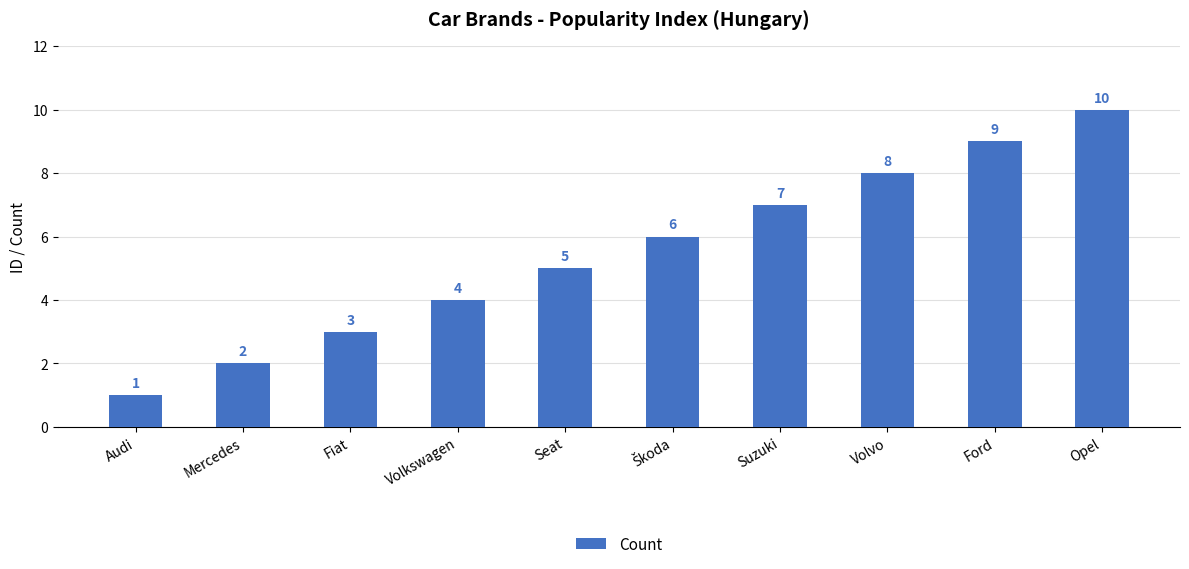

What is the value of the 10th bar from the left?

10